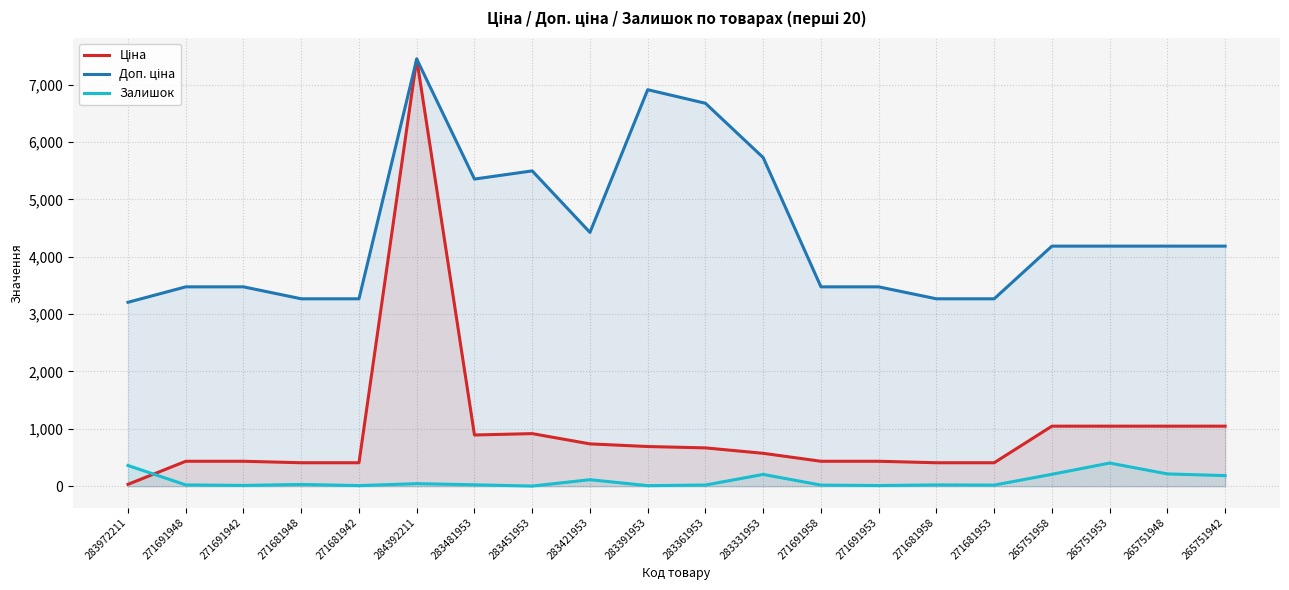

True or false: Доп. ціна and Залишок cross at least once.

False